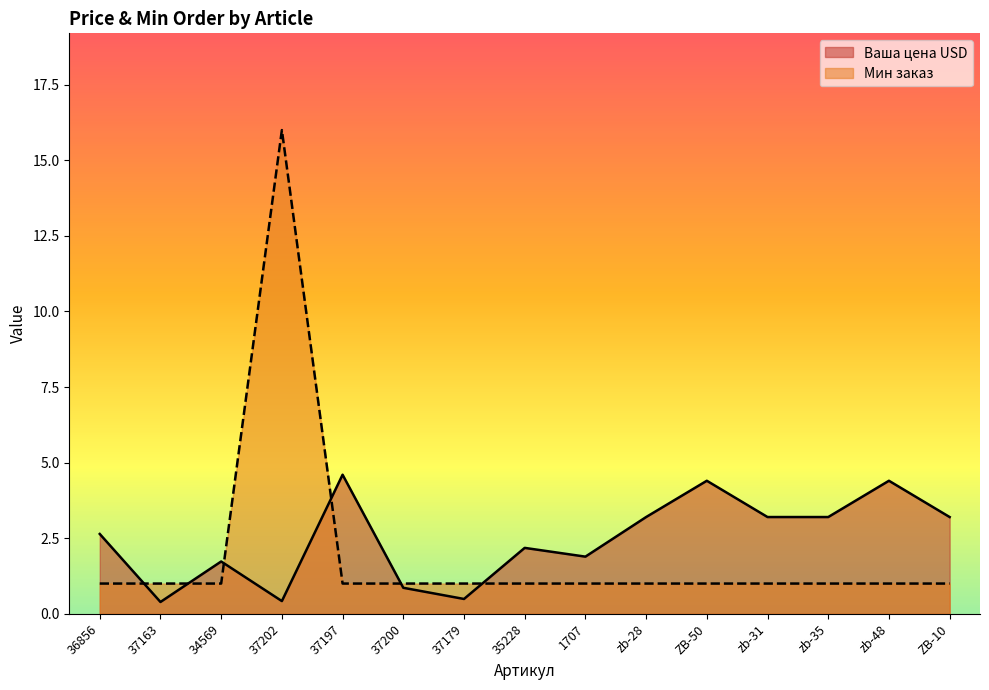

Reading left to right, transcribe all the data shown in this chart.

Ваша цена USD: 2.6	0.4	1.7	0.4	4.6	0.9	0.5	2.2	1.9	3.2	4.4	3.2	3.2	4.4	3.2
Мин заказ: 1.0	1.0	1.0	16.0	1.0	1.0	1.0	1.0	1.0	1.0	1.0	1.0	1.0	1.0	1.0